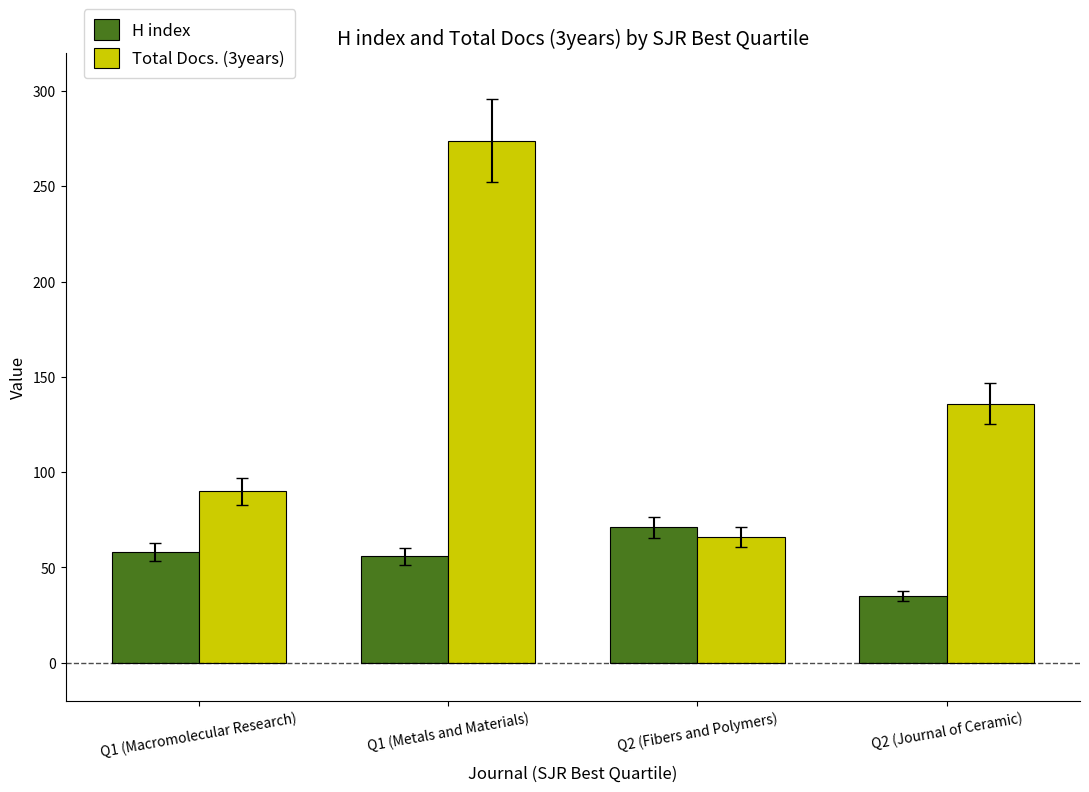

What is the label of the 3rd bar from the left?

Q2 (Fibers and Polymers)